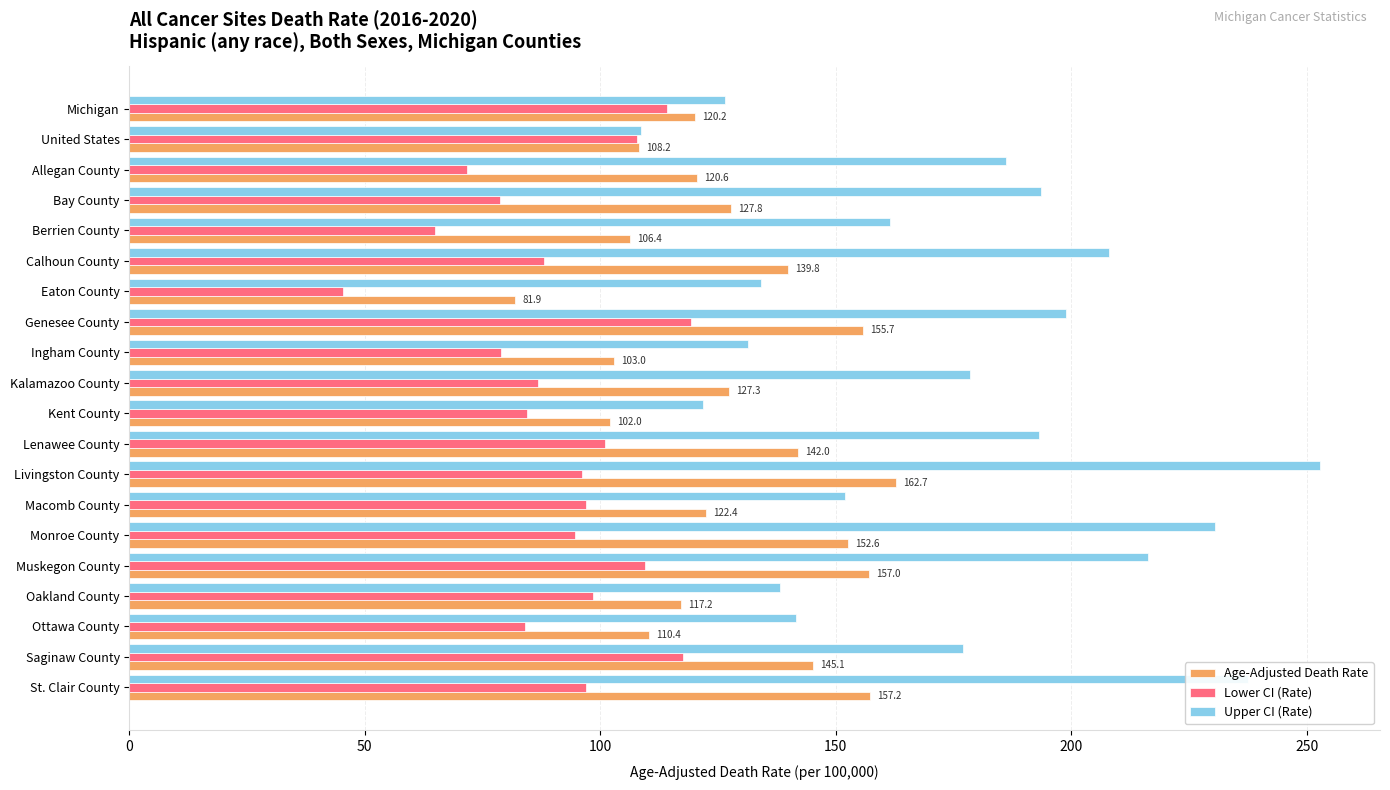

What is the average value of the Lower CI (Rate) series?

91.8